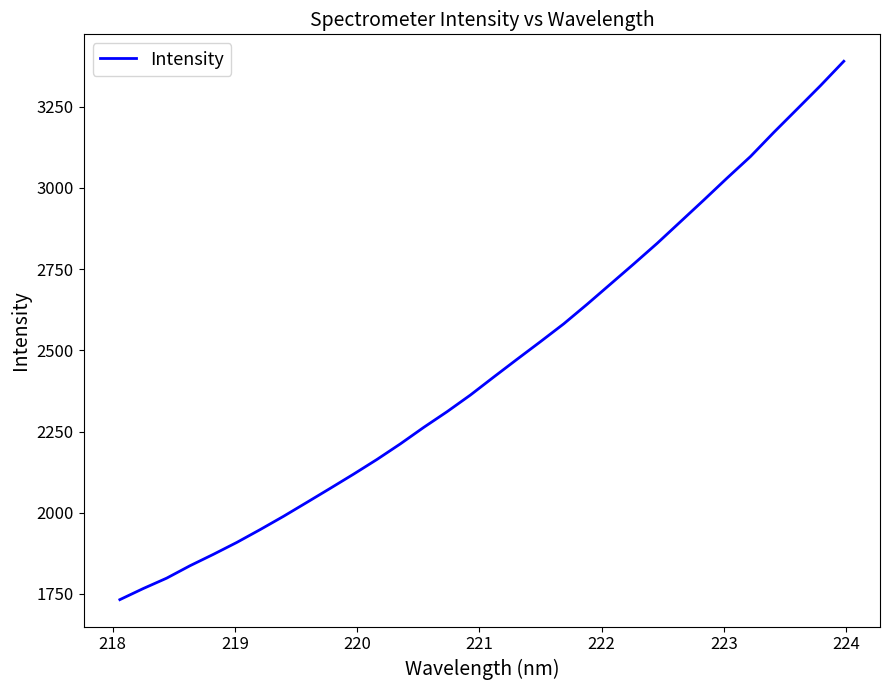

What is the difference between the maximum and minimum values?

1657.4